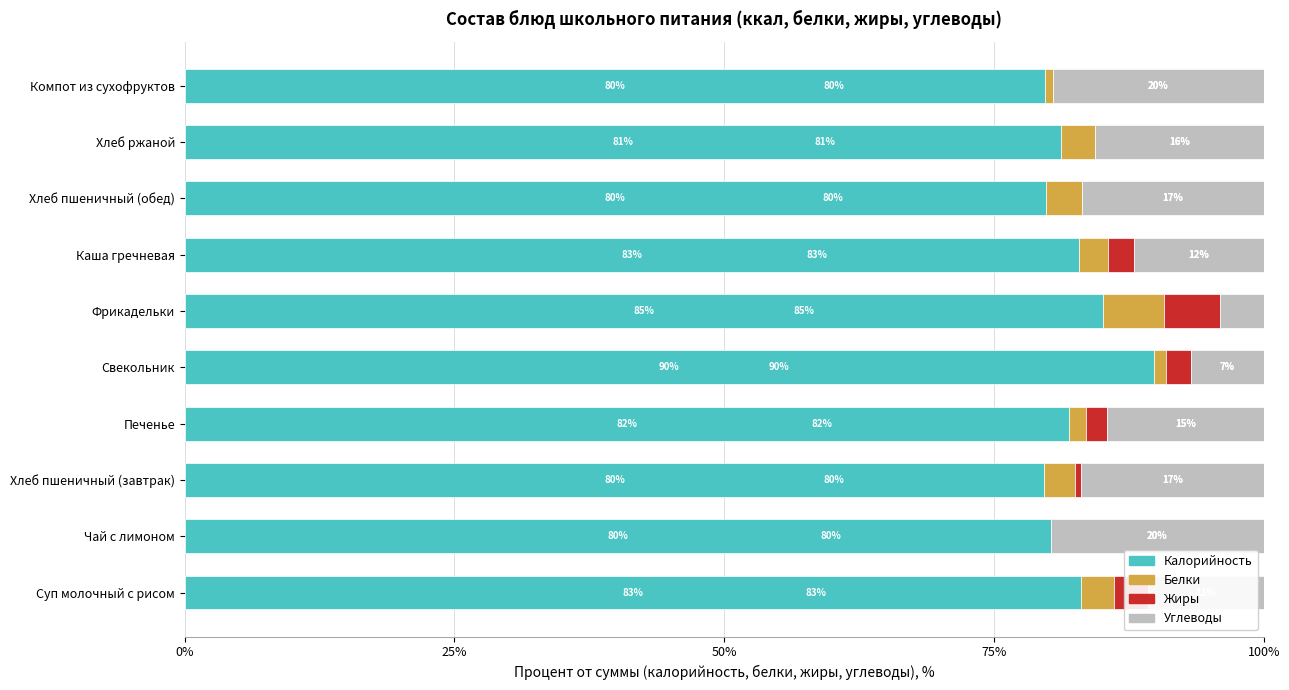

What is the total value across all series at Чай с лимоном?

100.0